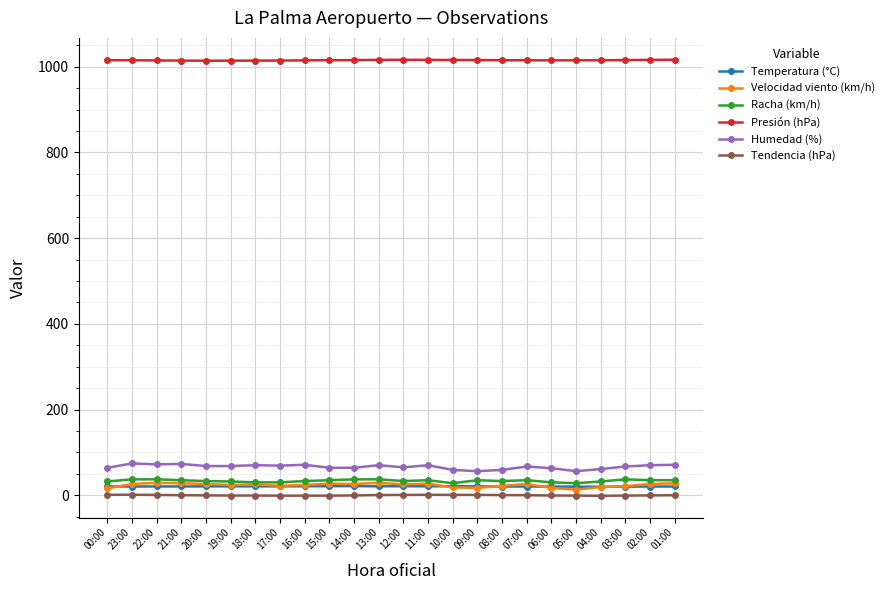

The Temperatura (°C) series shows 19.7 at 04:00. True or false?

True